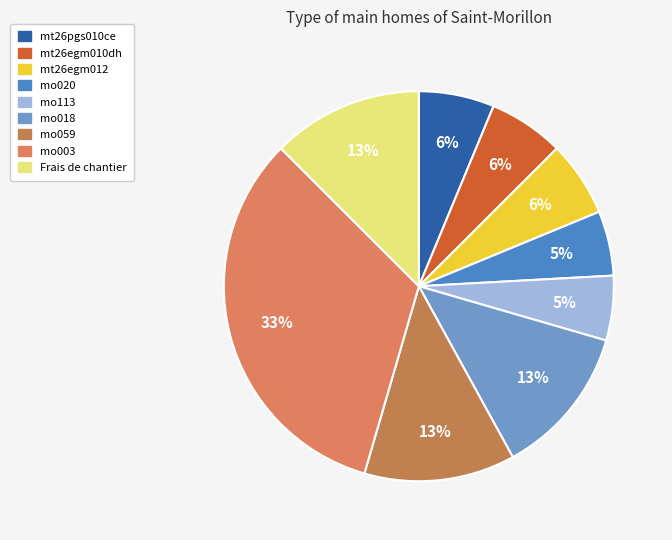

True or false: mt26pgs010ce accounts for 20% of the total.

False